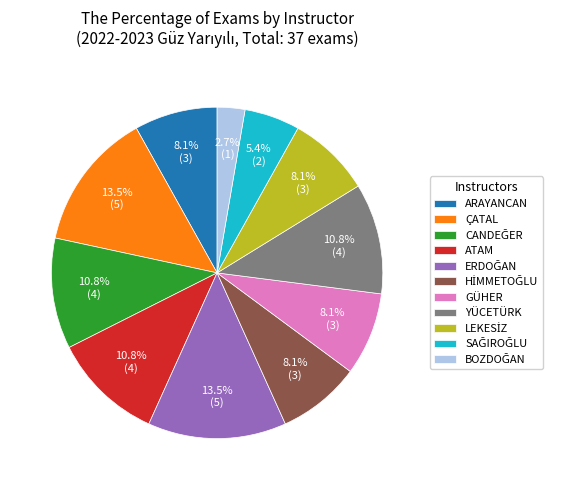

Is there a majority slice in this chart?

No